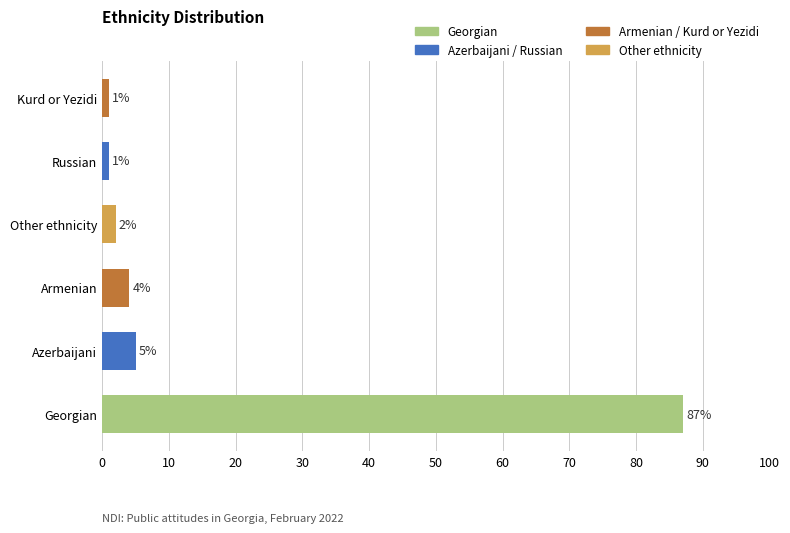

Between Armenian and Kurd or Yezidi, which is larger?

Armenian